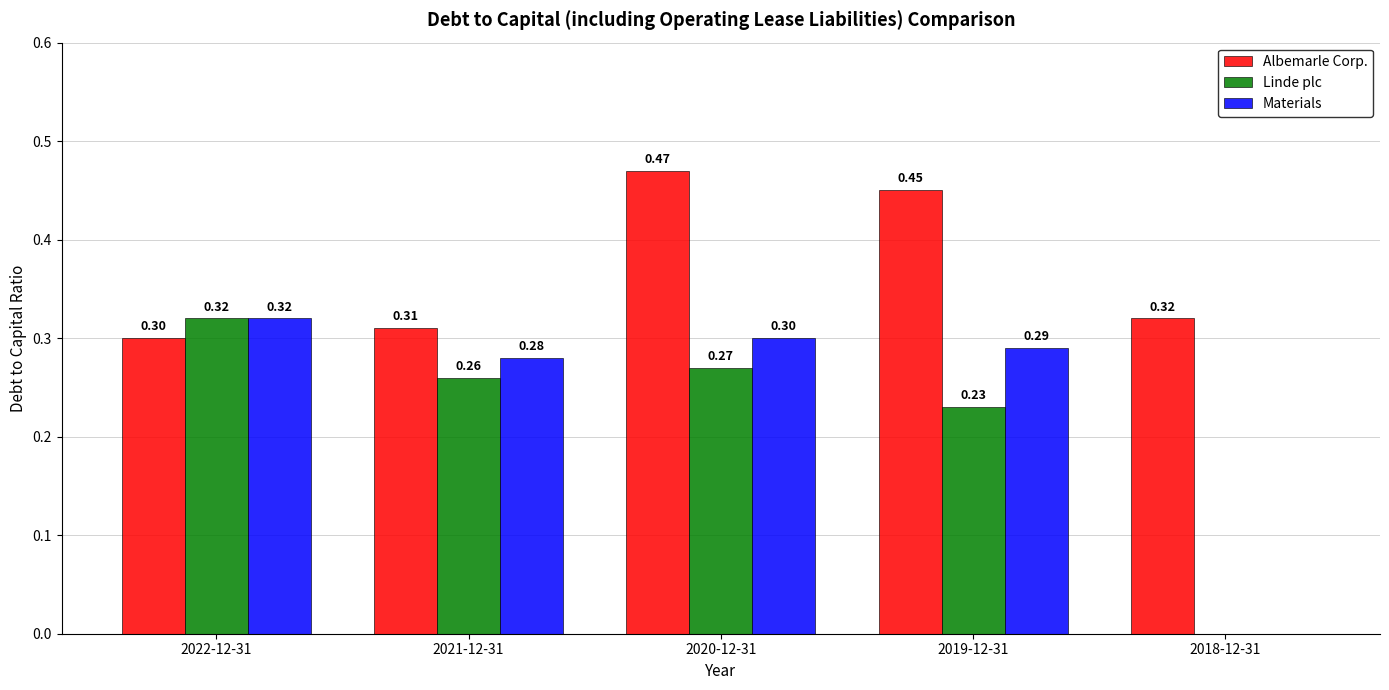

Is it true that Linde plc equals 0.2 at 2022-12-31?

False